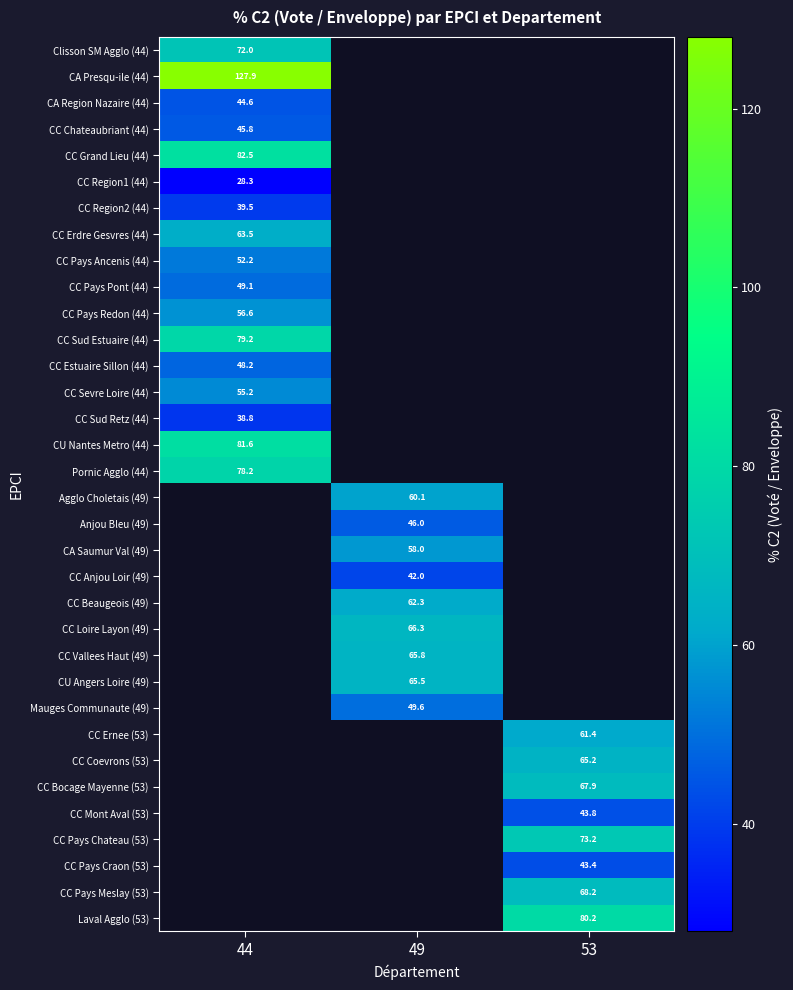

What is the maximum value shown in the chart?

127.9